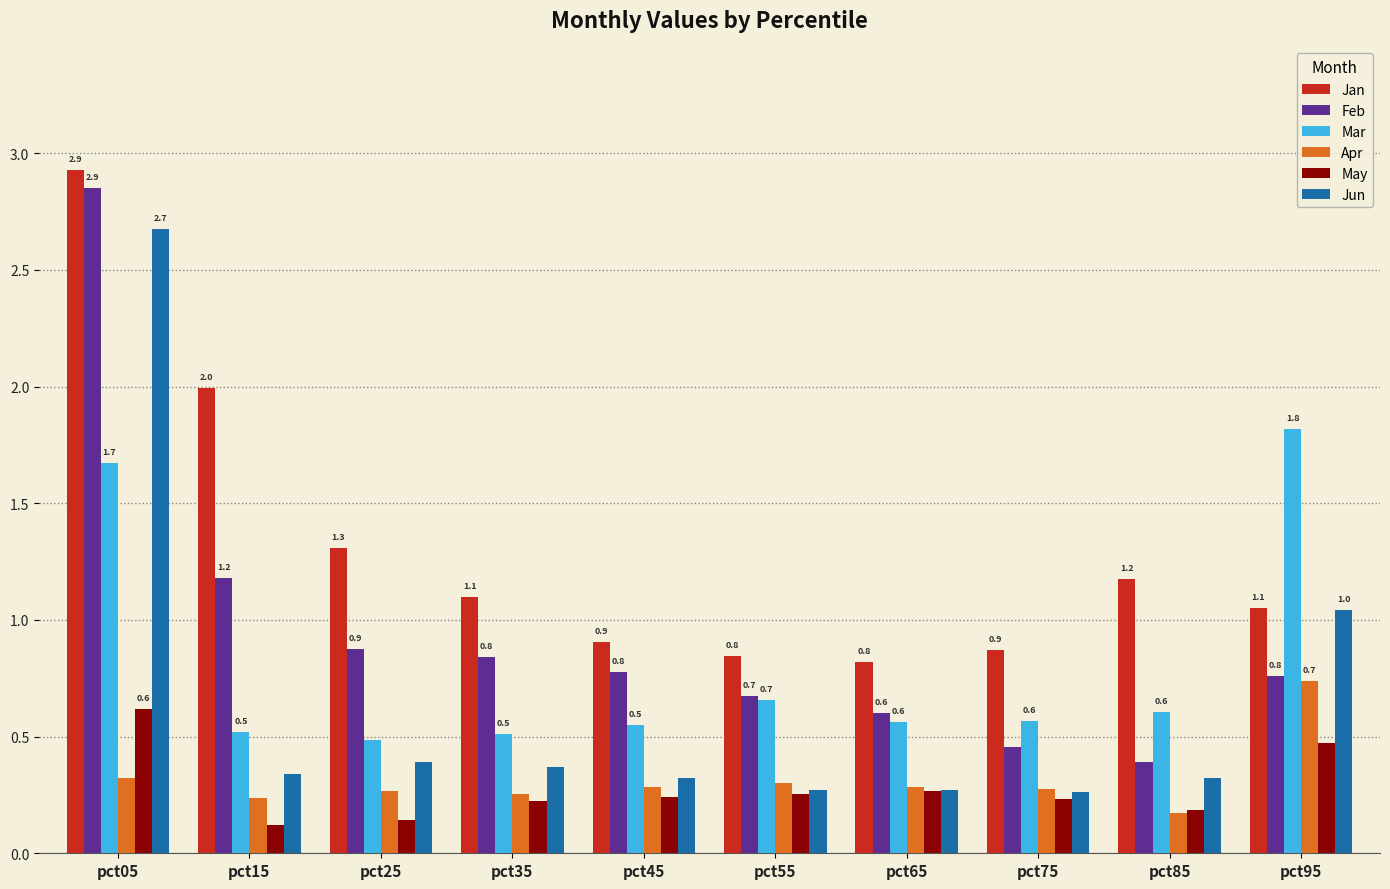

The Jun series shows 0.1 at pct15. True or false?

False